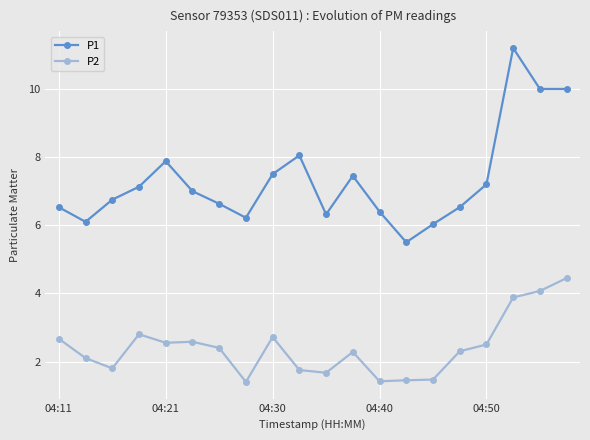

What is the difference between the maximum and minimum values in the P1 series?

5.7